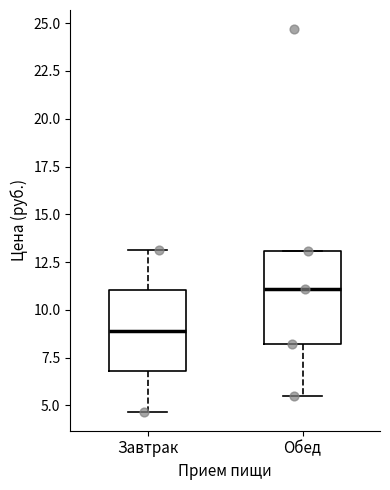

Comparing the boxes themselves (not the whiskers), which one is the tallest?

Обед